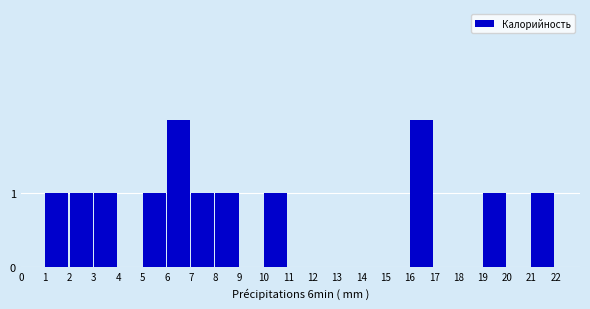

Reading left to right, list all the values displayed in this chart.

0=0	1=1	2=1	3=1	4=0	5=1	6=2	7=1	8=1	9=0	10=1	11=0	12=0	13=0	14=0	15=0	16=2	17=0	18=0	19=1	20=0	21=1	22=0